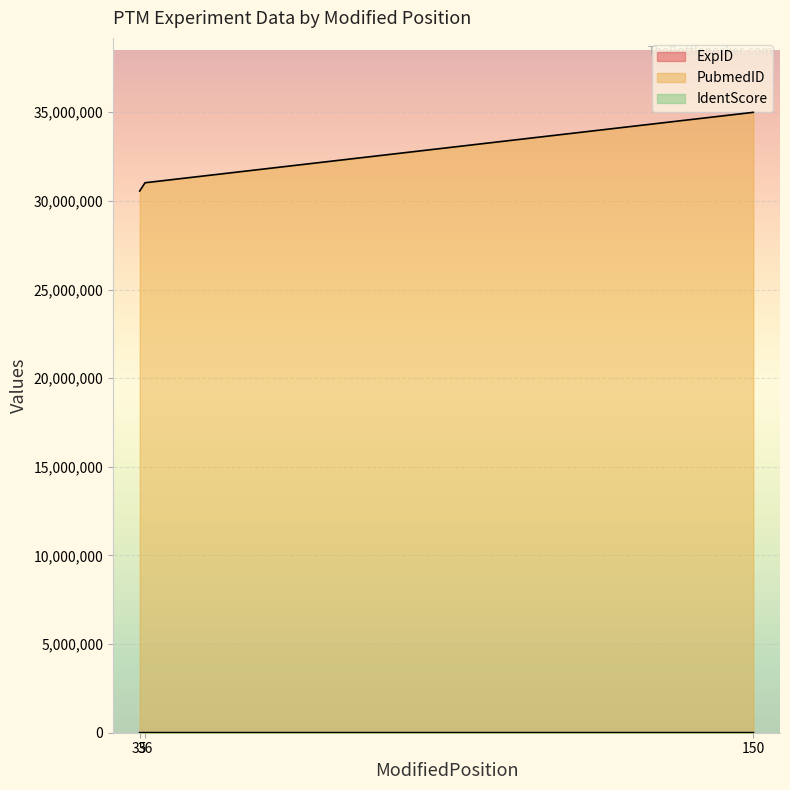

True or false: ExpID and PubmedID intersect in this chart.

False